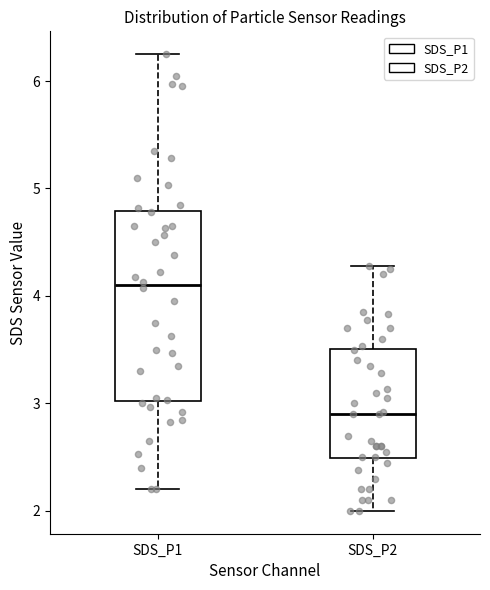

Which box's median line is the lowest?

SDS_P2